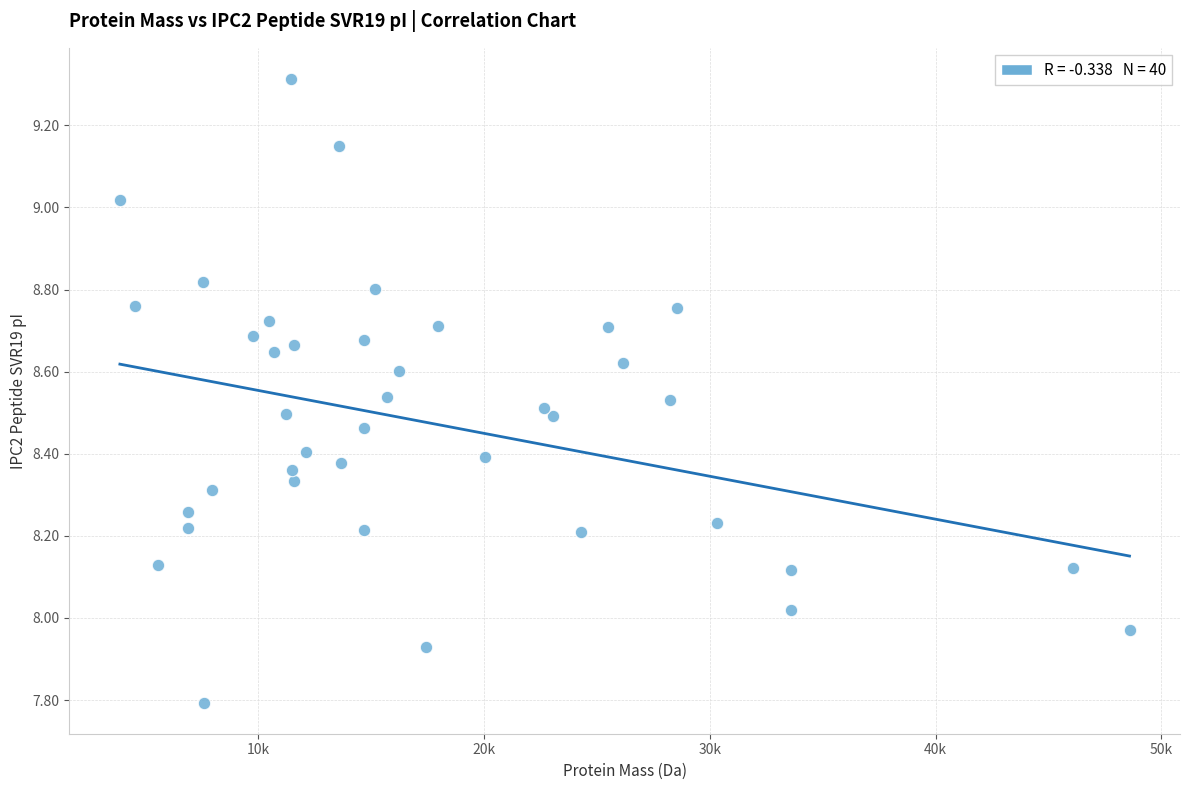

What is the range of Y values (max minus min)?

1.5